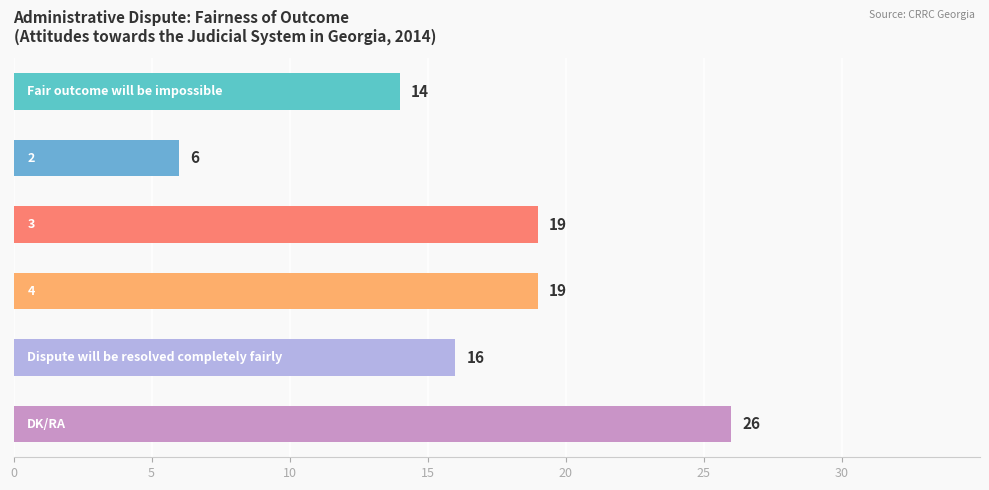

What is the difference between the maximum and minimum values?

20